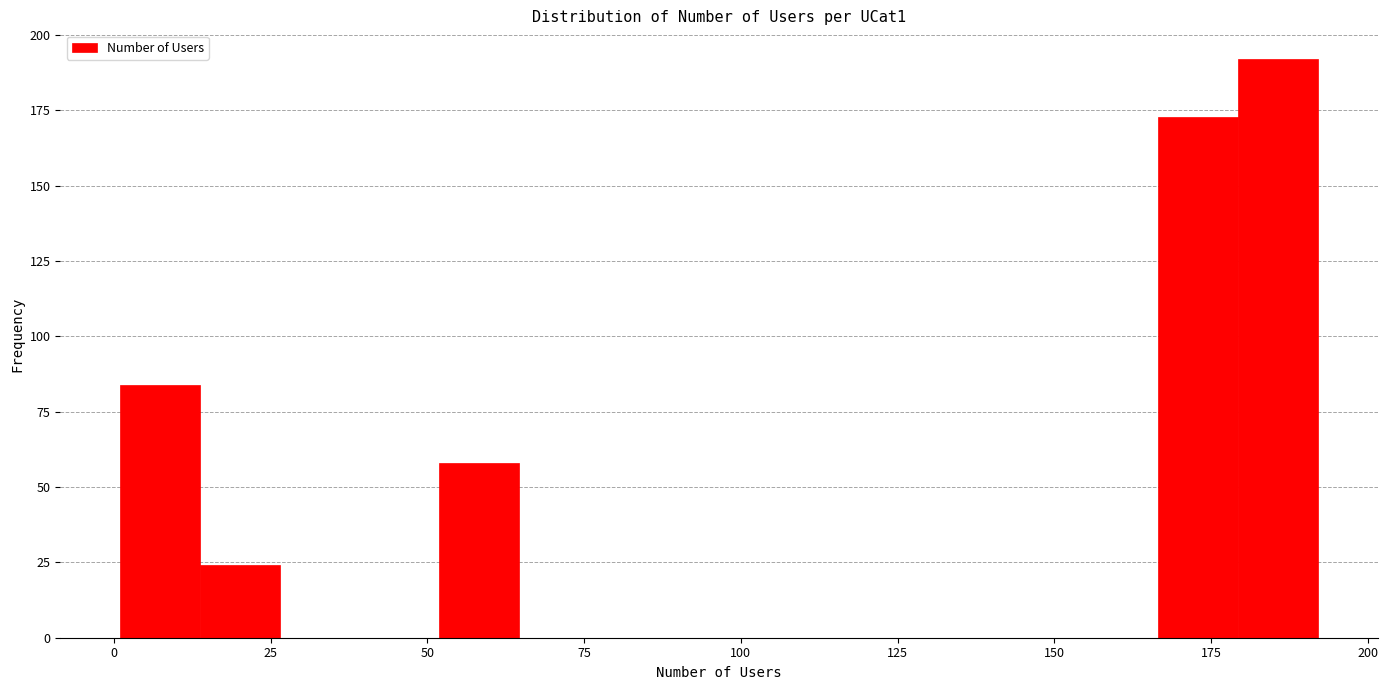

Around what value on the x-axis is the tallest bar? Give the approximate position of its centre, as read against the axis.

185